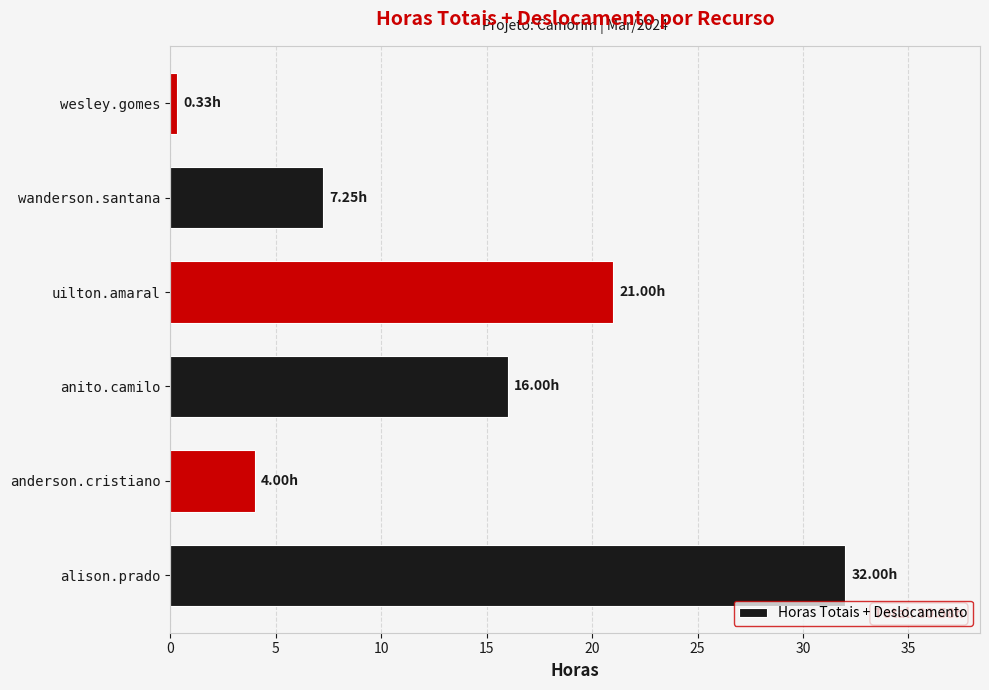

What is the ratio of the value at anderson.cristiano to the value at wanderson.santana?

0.6